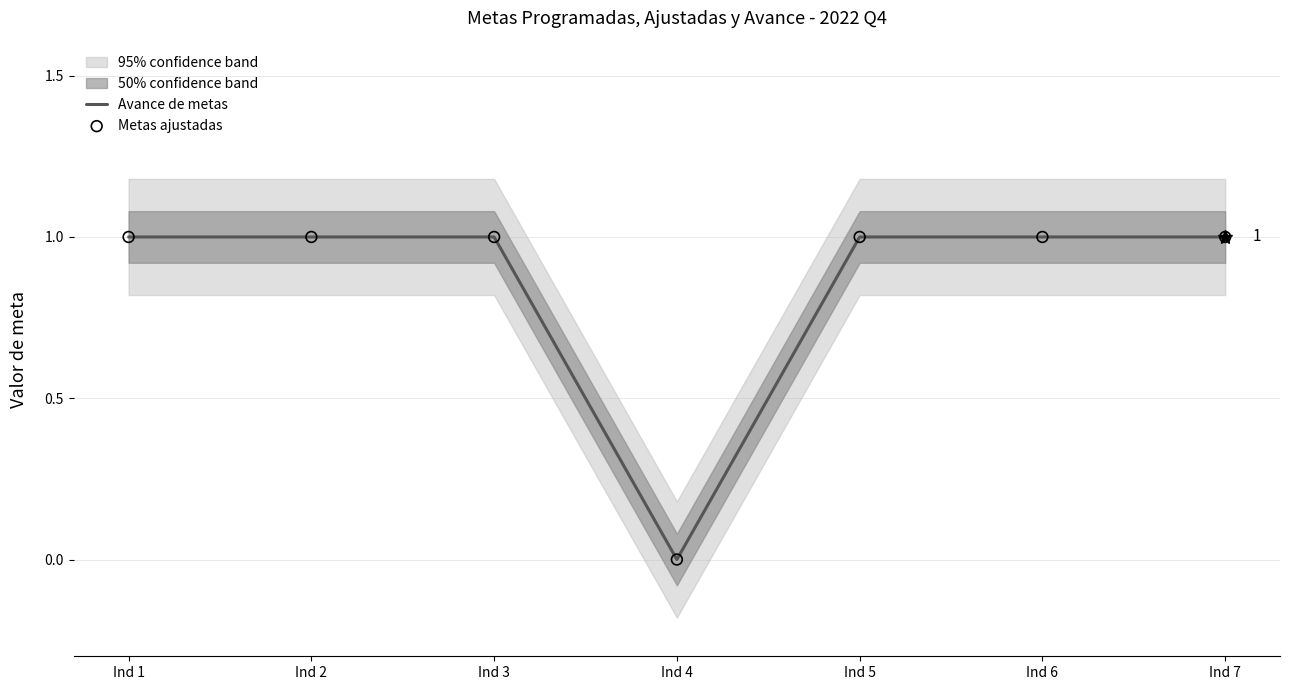

At how many categories does at least one series exceed 0?

6